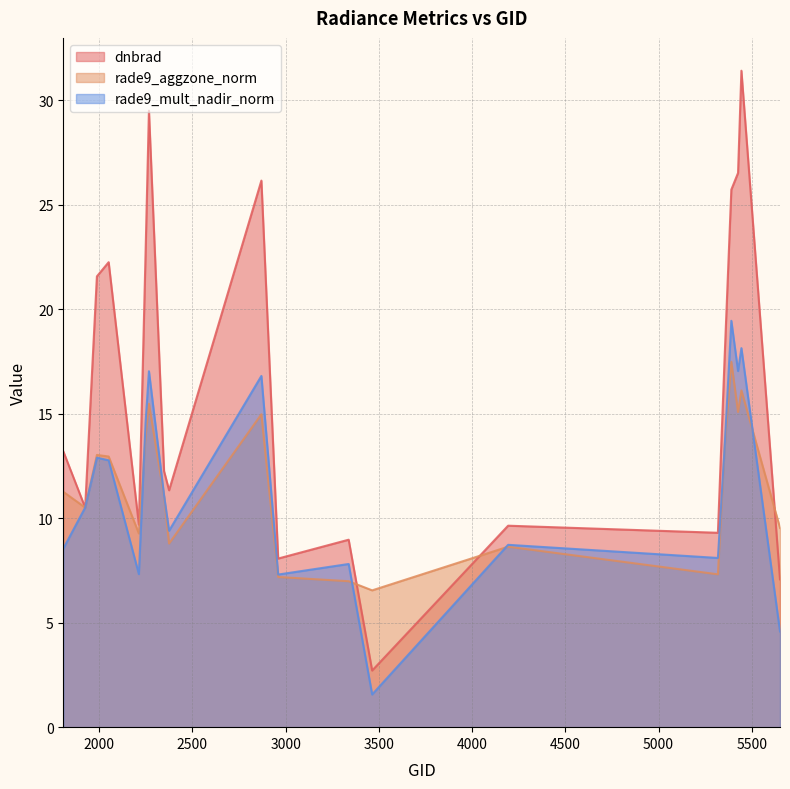

At which category does rade9_mult_nadir_norm reach its first local peak?

1988